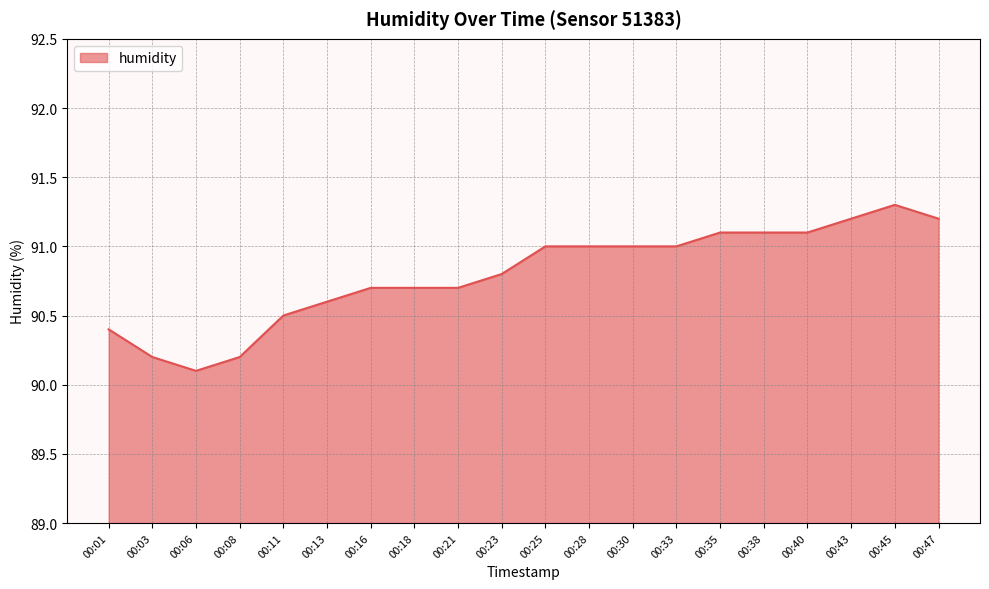

Does the chart display data point markers on the line(s)?

No